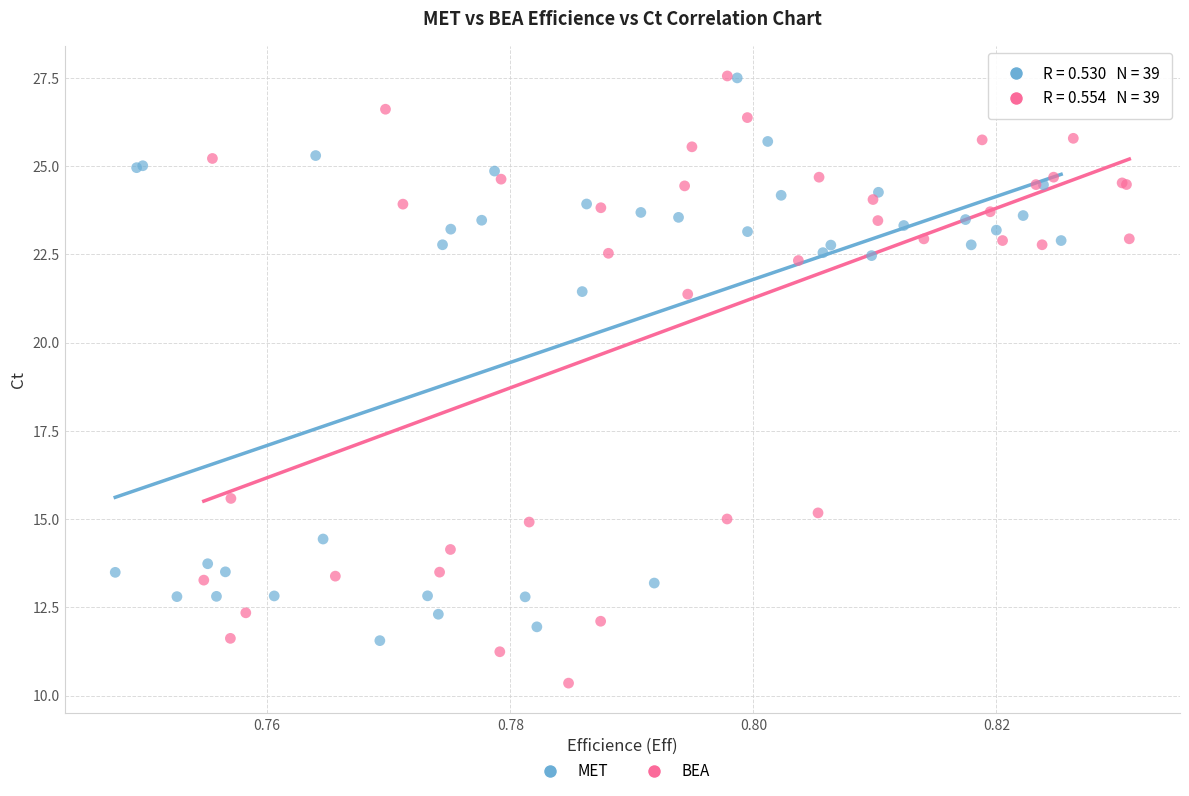

Which series contains the lowest Y value?

BEA